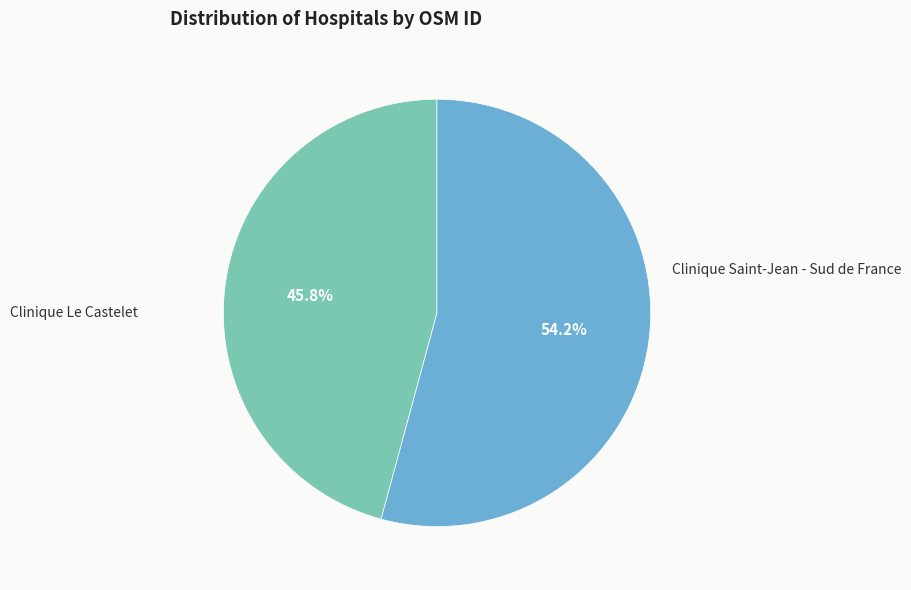

Is there any slice that represents more than half of the pie?

Yes